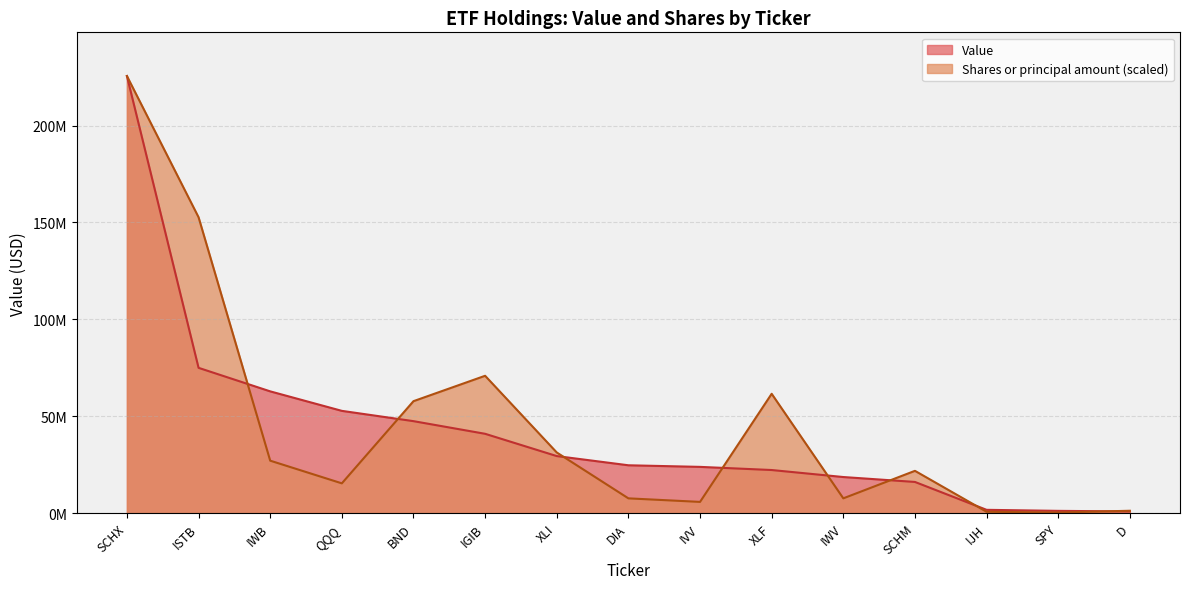

What is the value of the Shares or principal amount point at the 7th from the left?

31272926.5